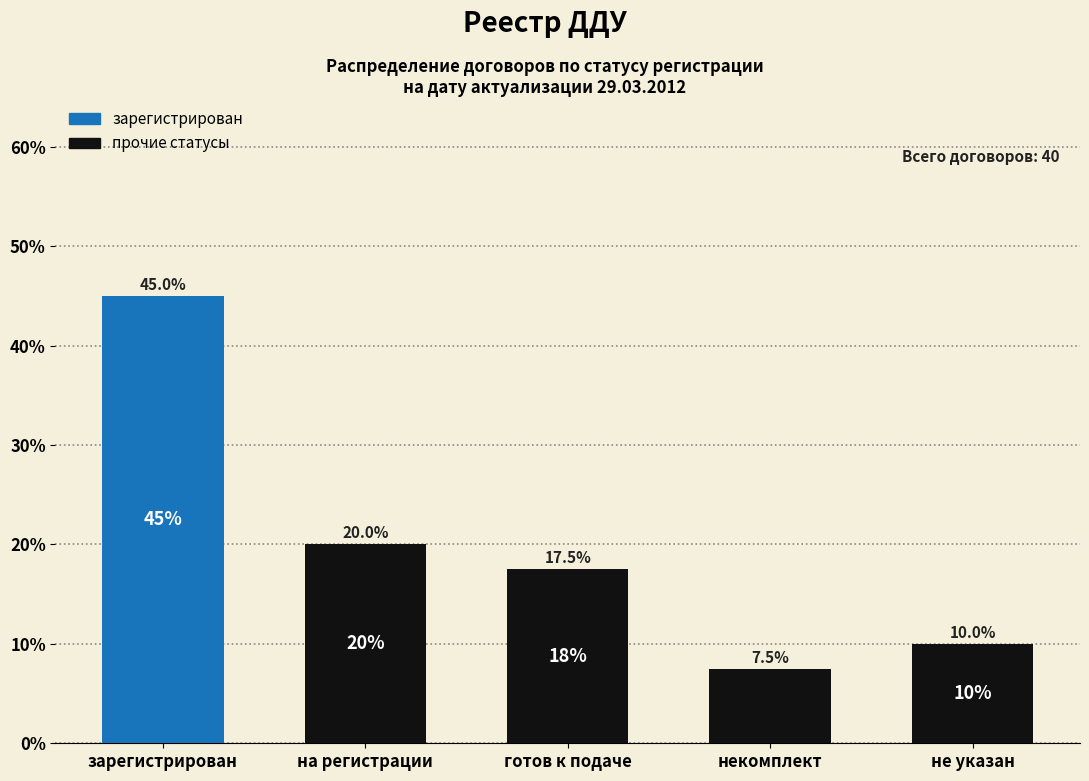

What is the smallest value displayed?

7.5